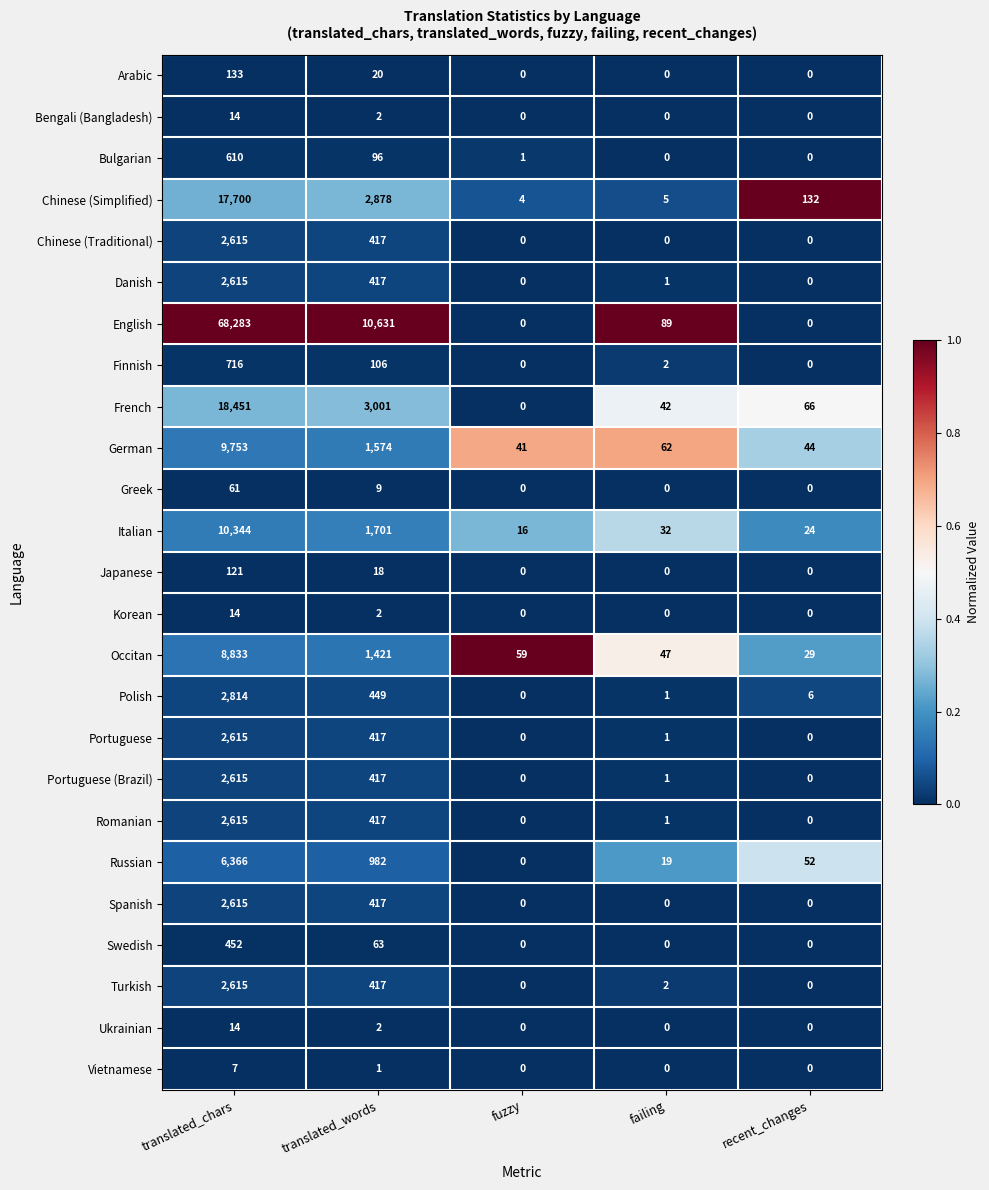

What is the difference between the maximum and minimum values in the Japanese series?

121